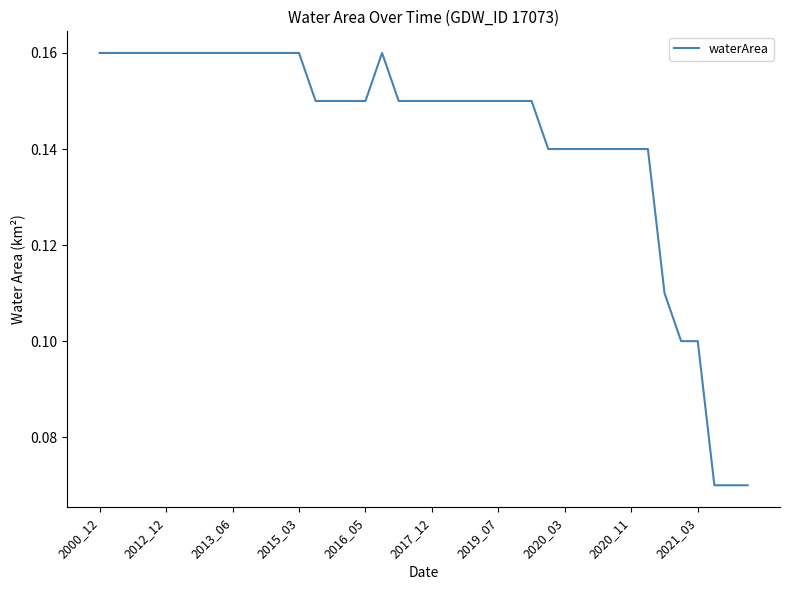

Count the number of data series in this chart.

1